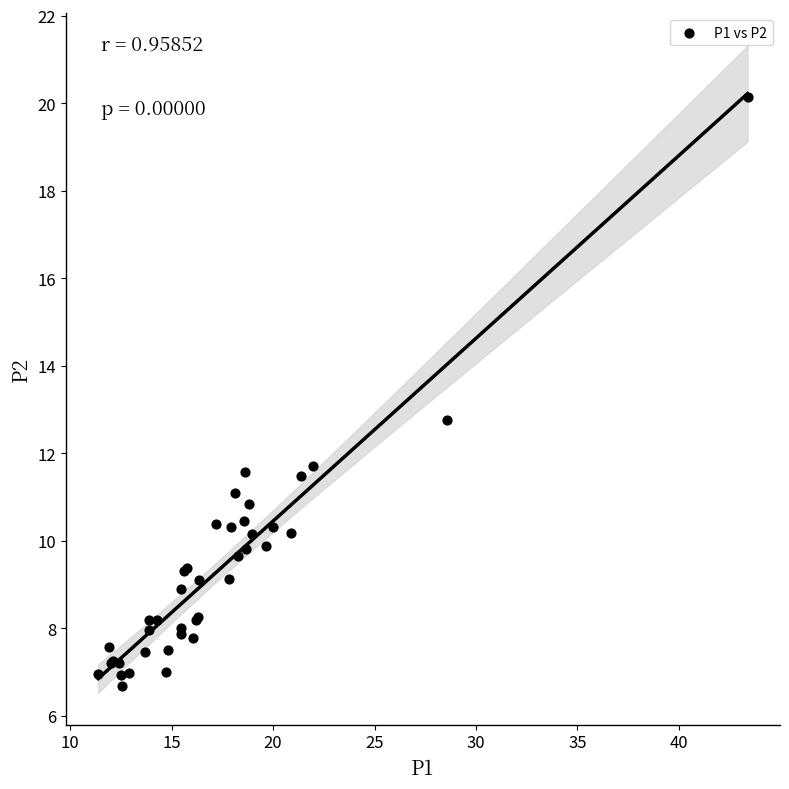

What Y value in the scatter plot is closest to 13?

12.8